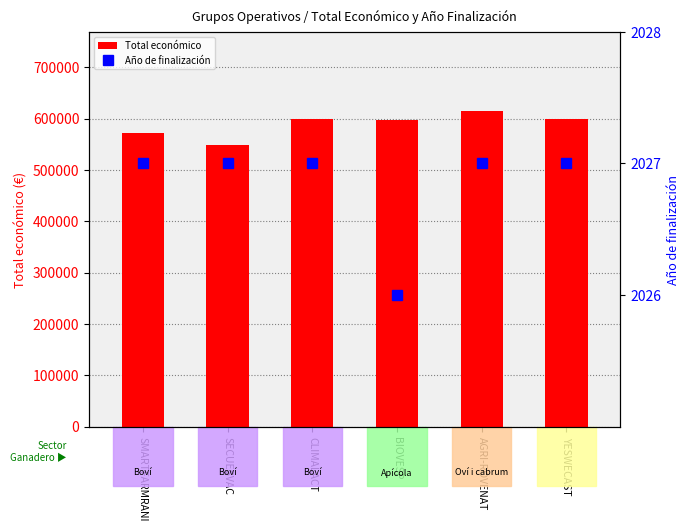

Count the number of data series in this chart.

2